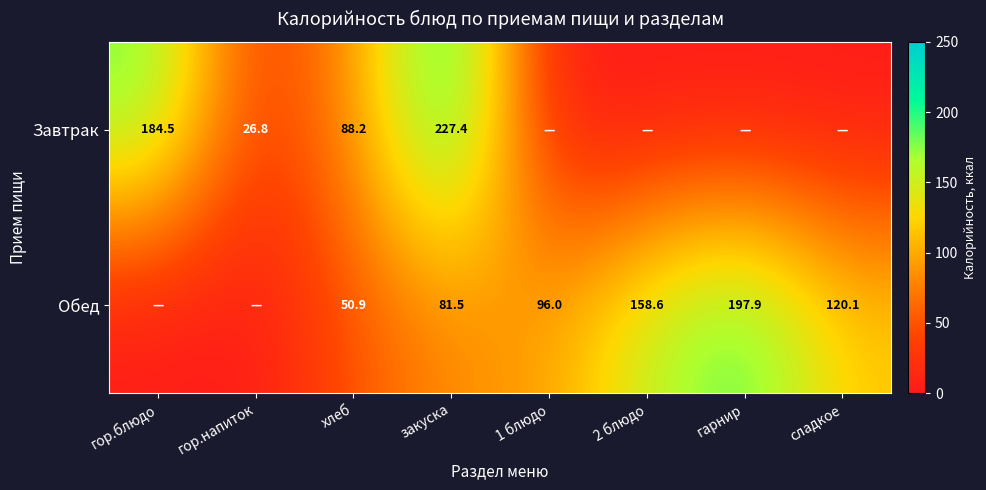

At which category is the sum across all series the highest?

закуска